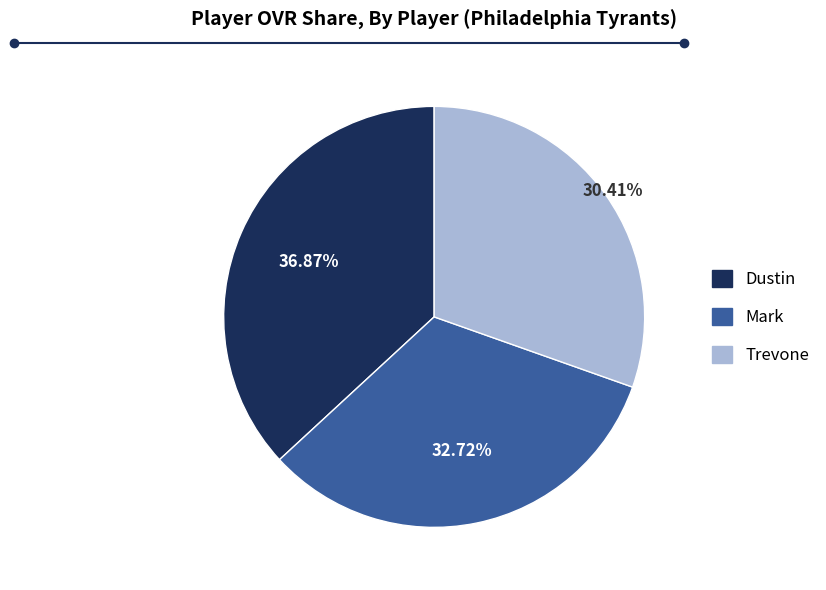

Is there any slice that represents more than half of the pie?

No